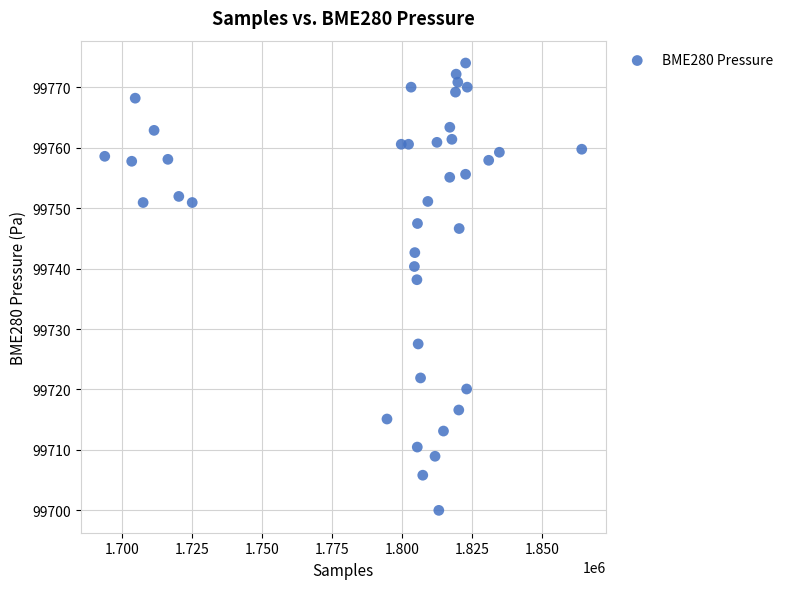

What is the range of X values (max minus min)?

170311.0